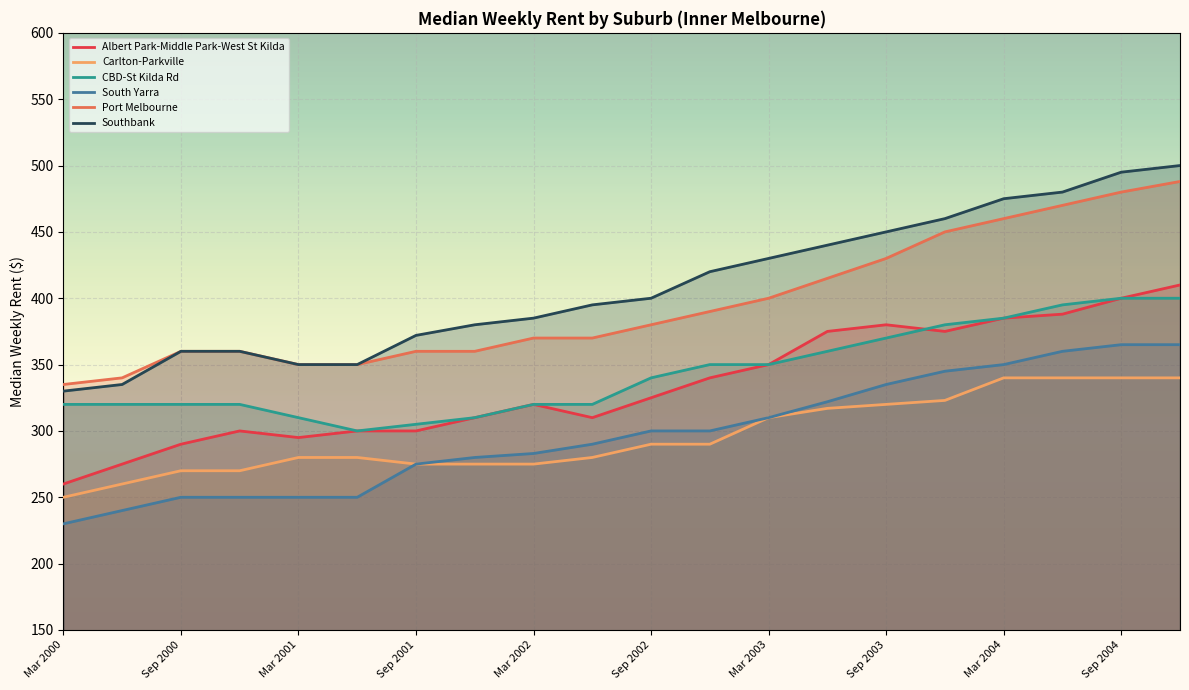

At how many categories does at least one series exceed 346?

18